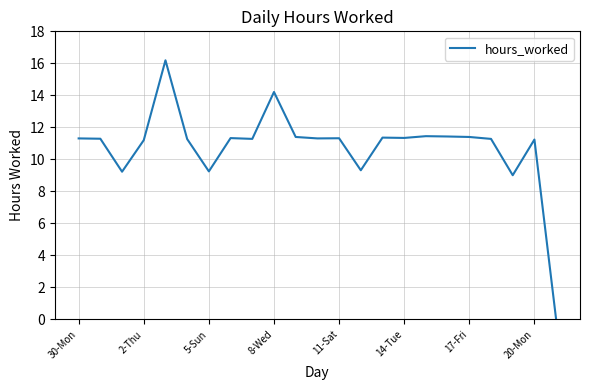

What is the greatest value displayed?

16.2